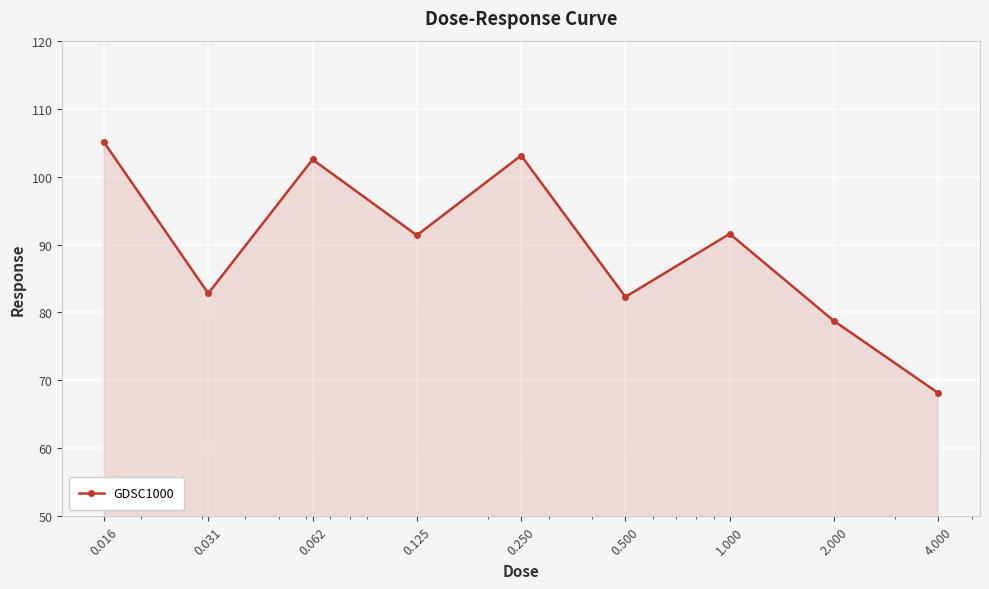

How many interior local peaks (higher than both neighbors) does the data have?

3